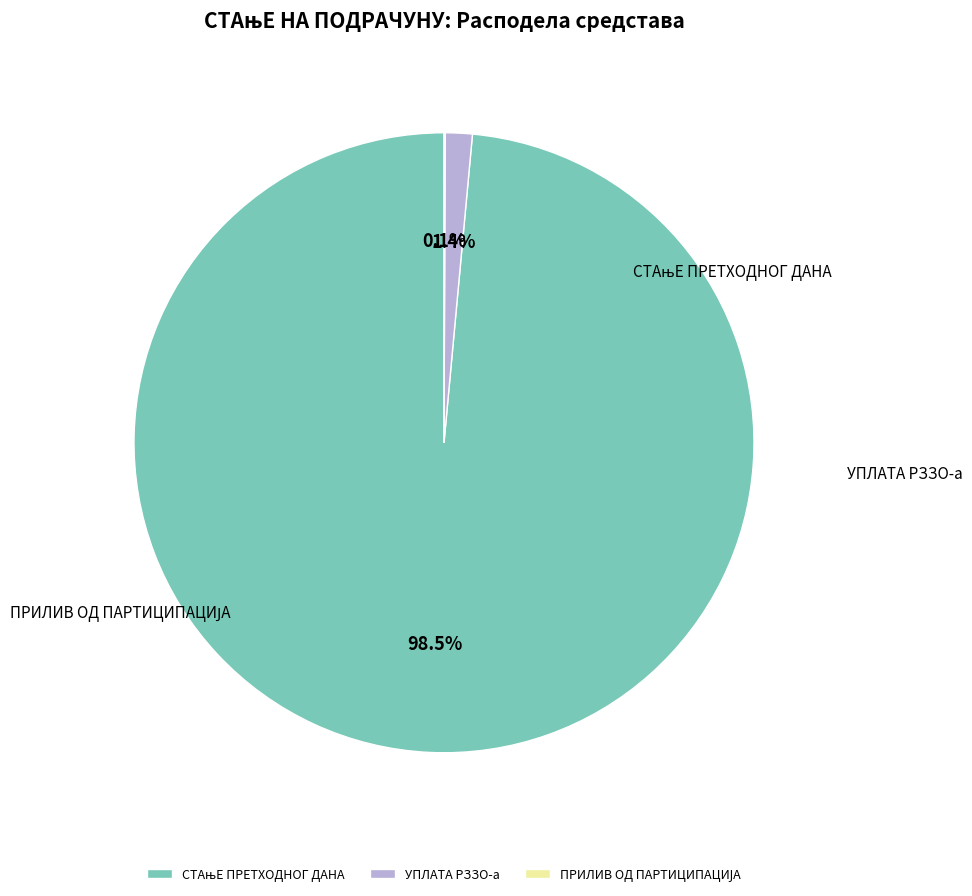

What is the smallest slice in the pie chart?

ПРИЛИВ ОД ПАРТИЦИПАЦИЈА